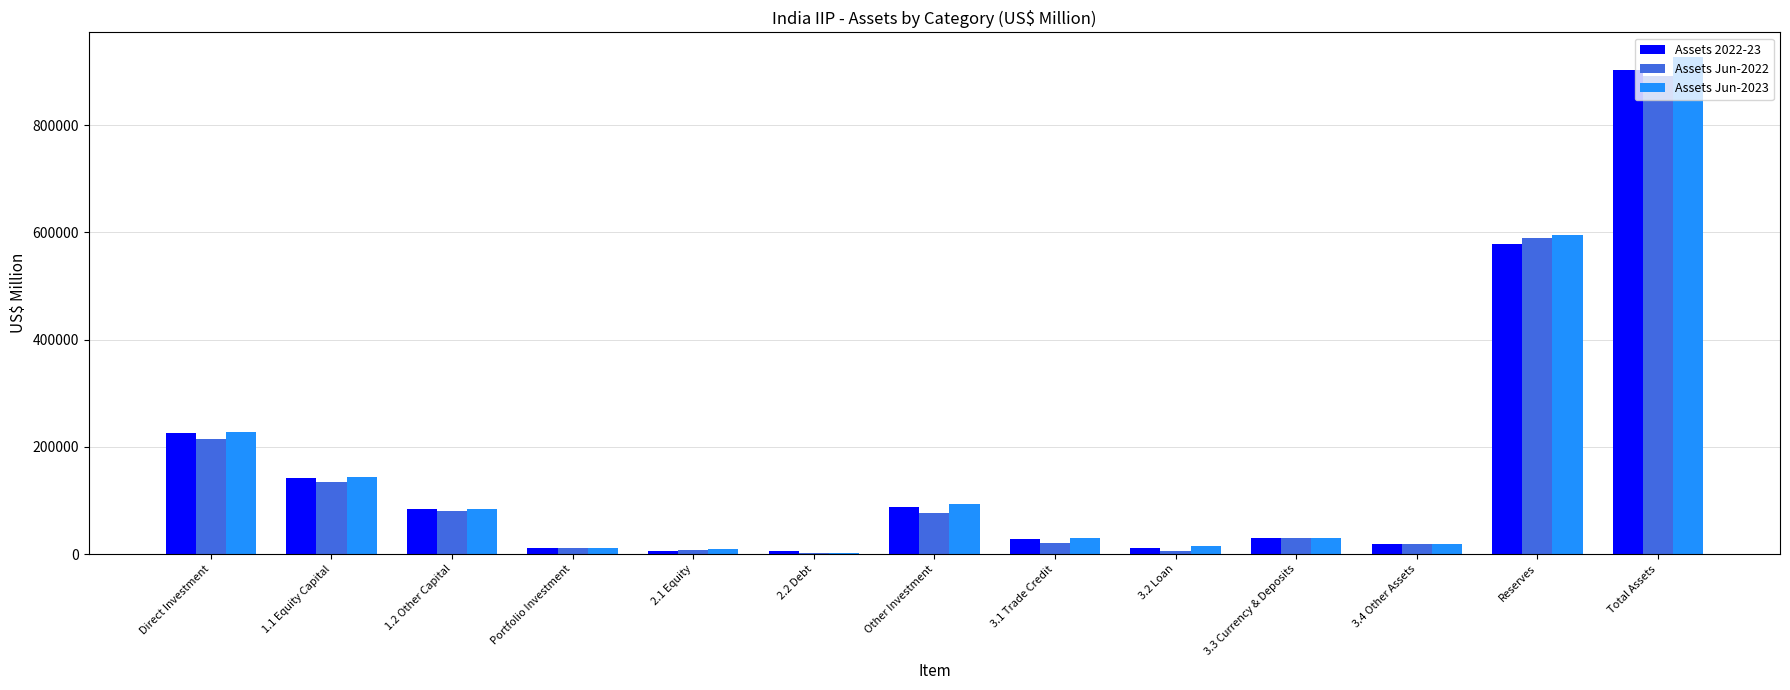

What is the approximate value of Assets Jun-2022 at 3.1 Trade Credit?

21118